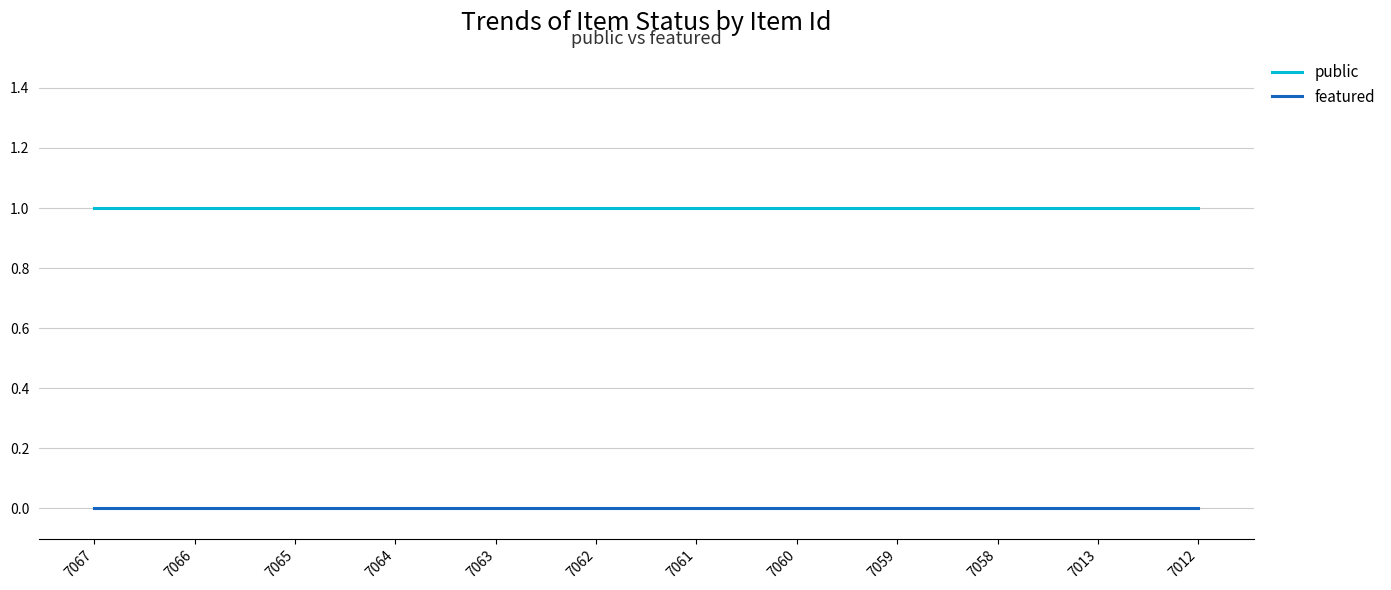

Is the value of featured at 7012 greater than the value of public at 7061?

No